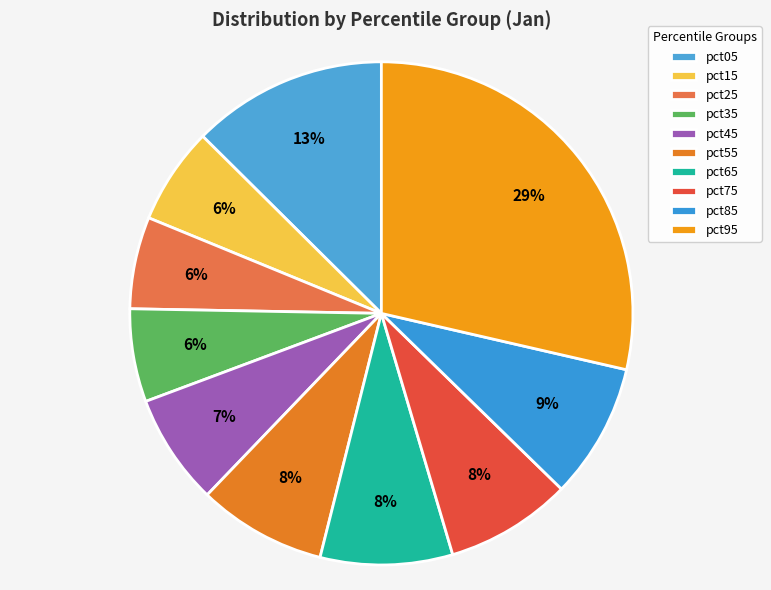

Is it true that pct95 is 38% of the pie?

False